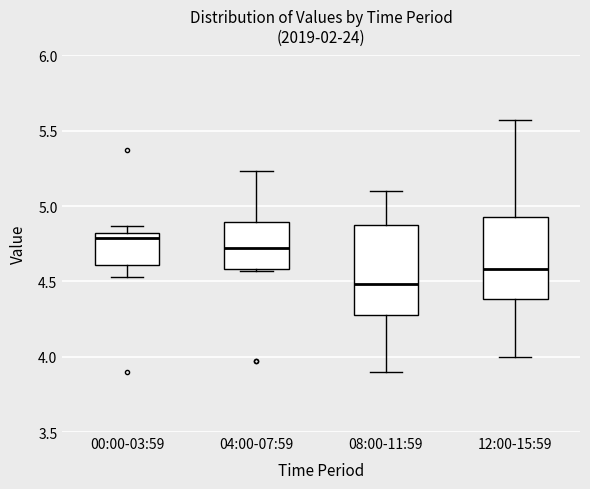

Which box's median line is the lowest?

08:00-11:59